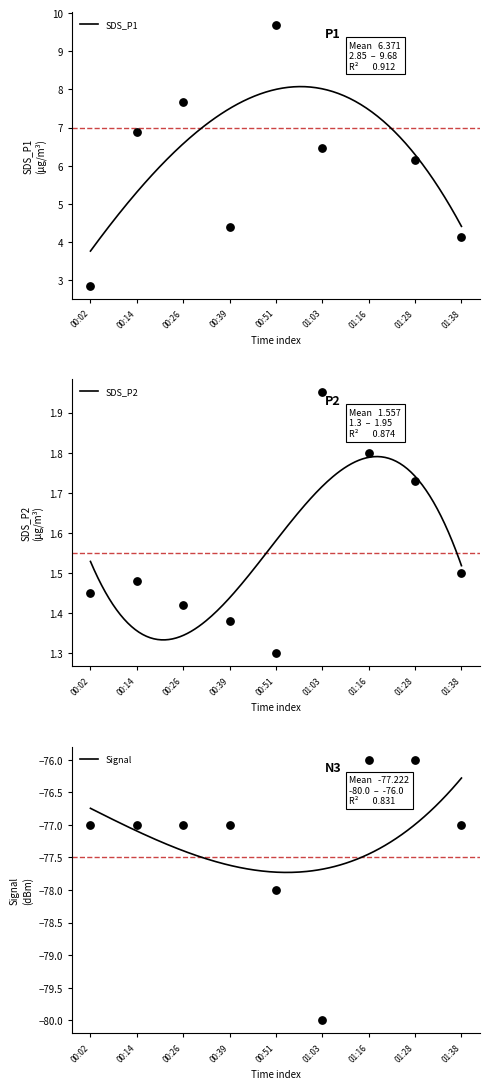

At how many categories does at least one series exceed -50?

9